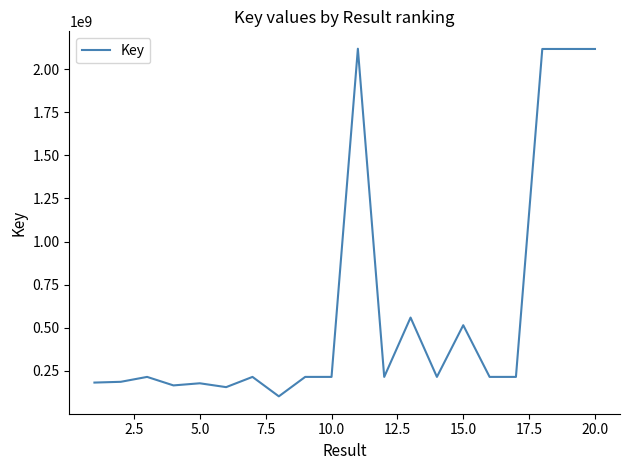

What is the maximum value shown in the chart?

2119388302